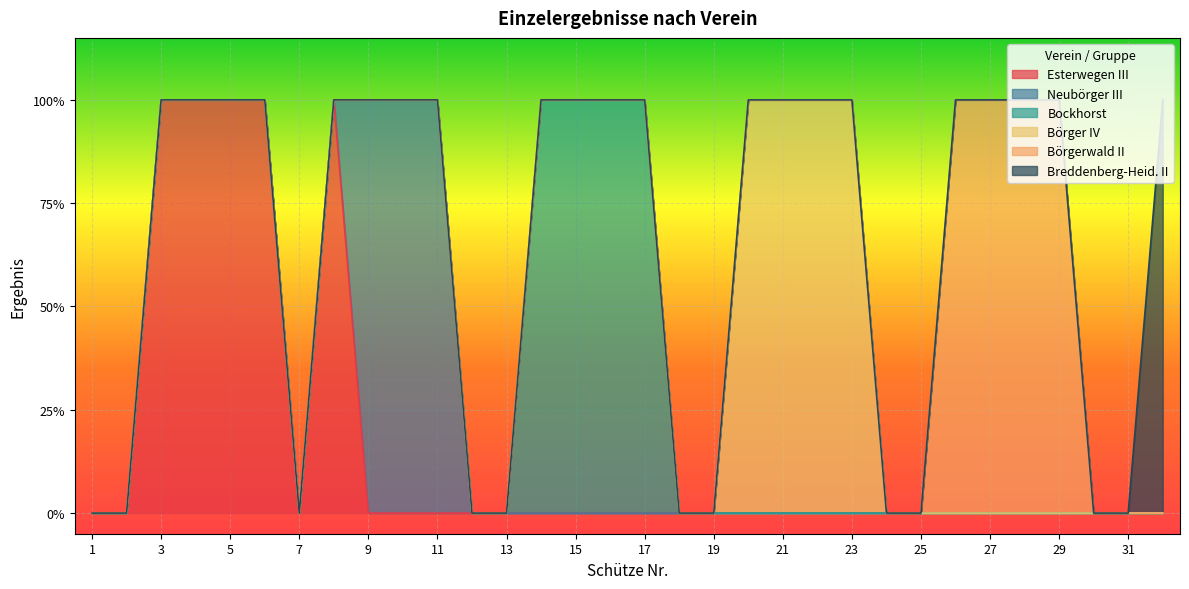

How many positive values does the Breddenberg-Heid. II series have?

1